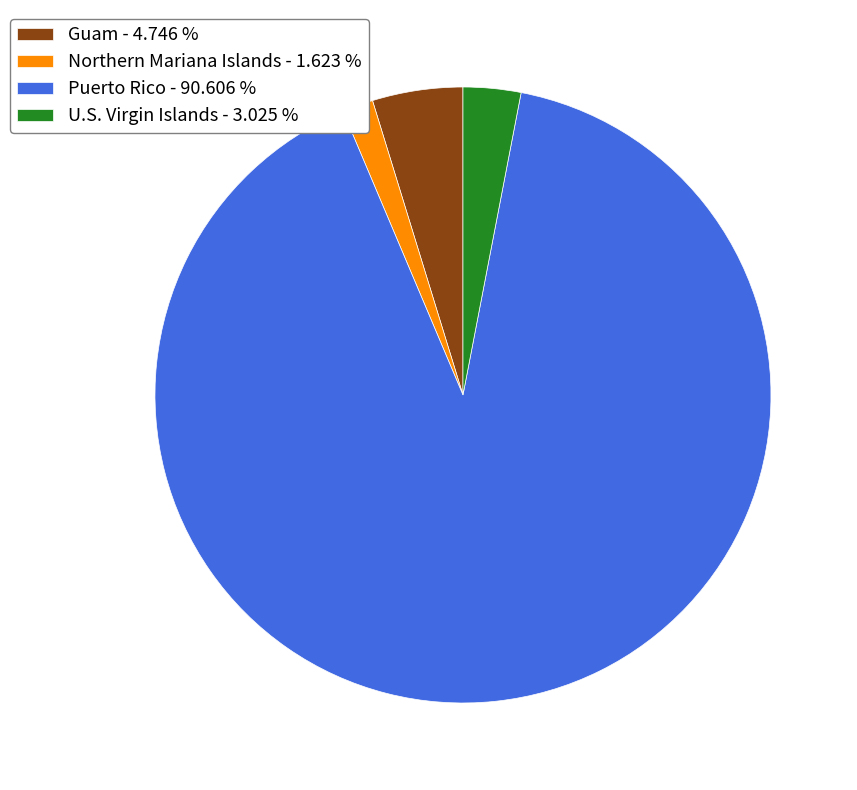

Approximately how many times larger is the value at Puerto Rico - 90.606 % compared to Northern Mariana Islands - 1.623 %?

55.8